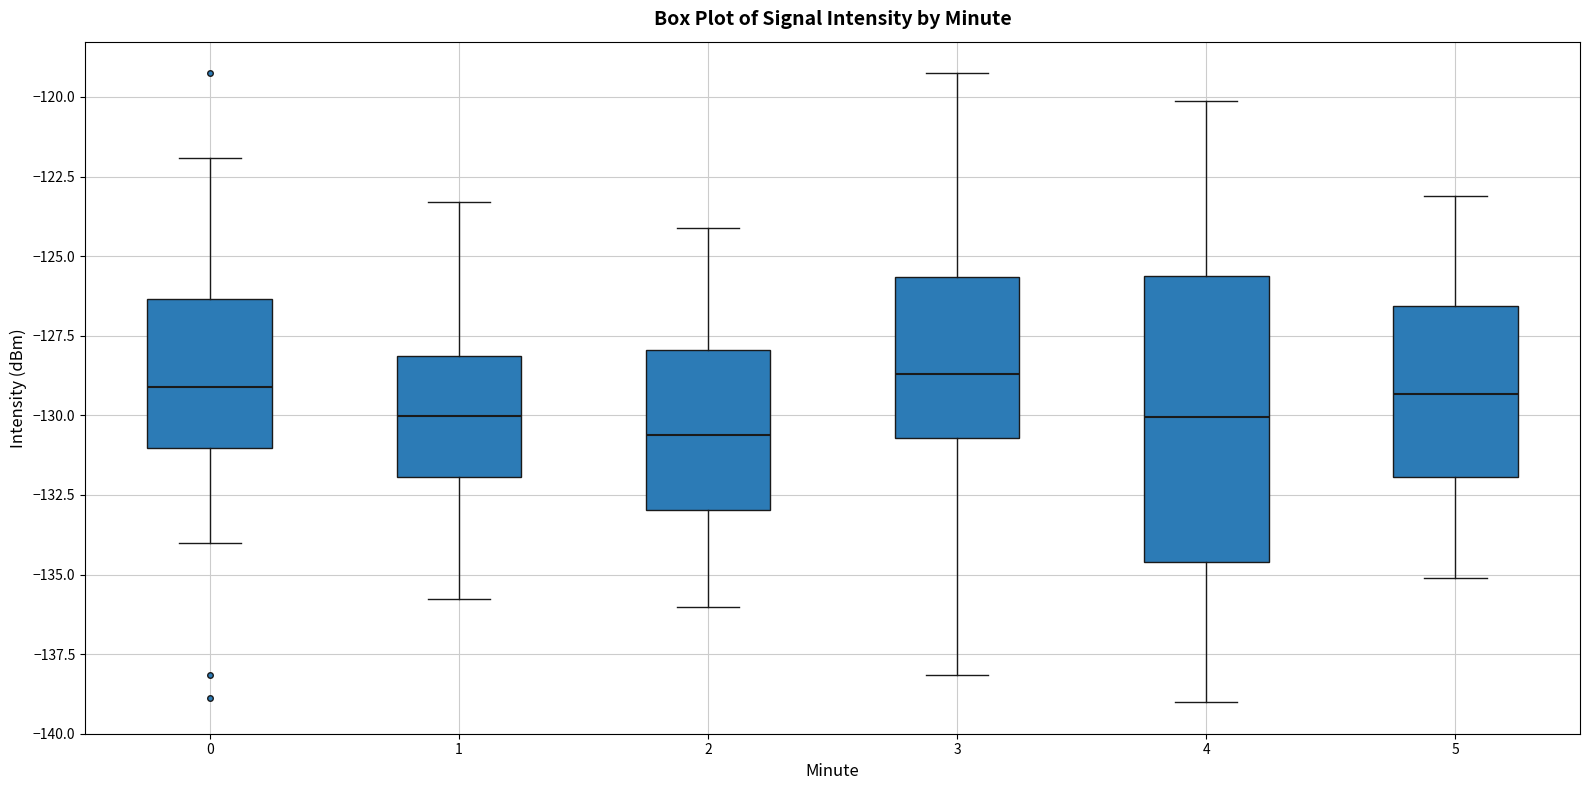

Reading left to right, transcribe this box plot: for each box, give where its median line is, the range the box spans, and where its two whiskers end, as read against the y-axis. The values are not printed on the chart, so give them approximately, as read against the axis.

0: median -129.0, box -131.0 to -126.5, whiskers -134.0 to -122.0
1: median -130.0, box -132.0 to -128.0, whiskers -136.0 to -123.5
2: median -130.5, box -133.0 to -128.0, whiskers -136.0 to -124.0
3: median -128.5, box -130.5 to -125.5, whiskers -138.0 to -119.5
4: median -130.0, box -134.5 to -125.5, whiskers -139.0 to -120.0
5: median -129.5, box -132.0 to -126.5, whiskers -135.0 to -123.0